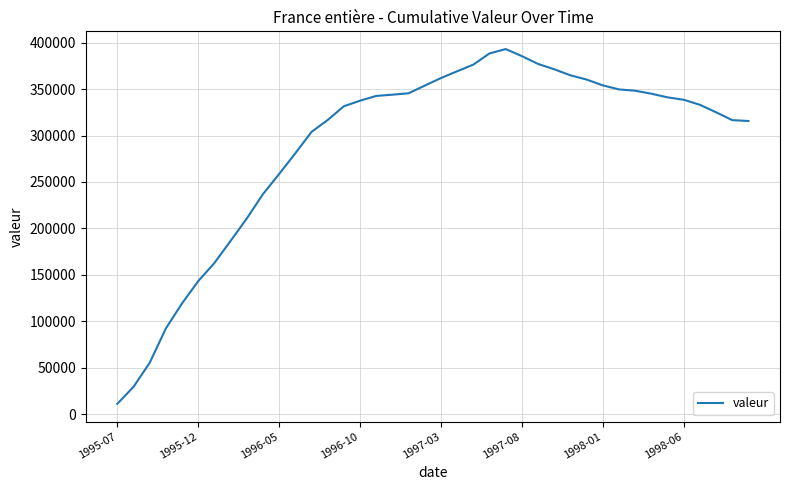

What is the greatest value displayed?

393153